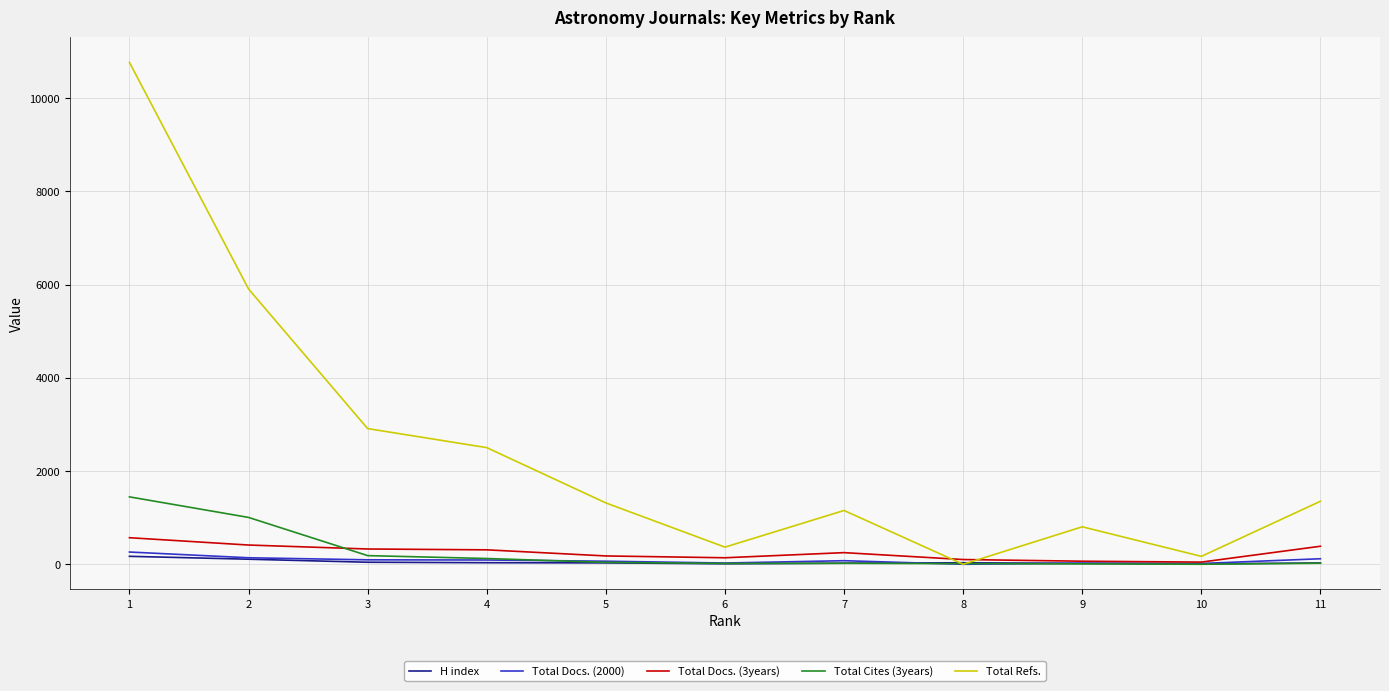

At which category is the sum across all series the highest?

1